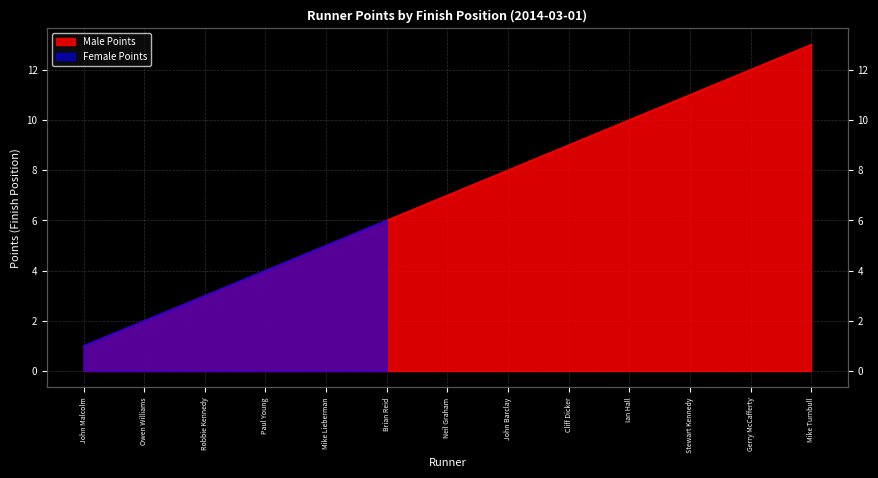

Reading left to right, what are all the values shown in this chart?

John Malcolm=1	Owen Williams=2	Robbie Kennedy=3	Paul Young=4	Mike Lieberman=5	Brian Reid=6	Neil Graham=7	John Barclay=8	Cliff Dicker=9	Ian Hall=10	Stewart Kennedy=11	Gerry McCafferty=12	Mike Turnbull=13